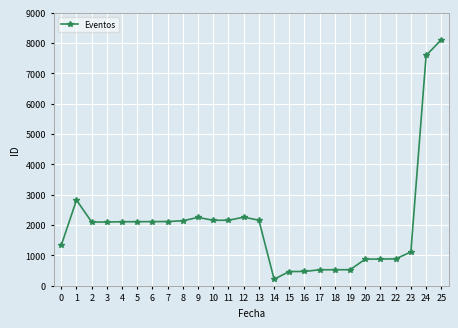

How many distinct data groups are displayed?

1